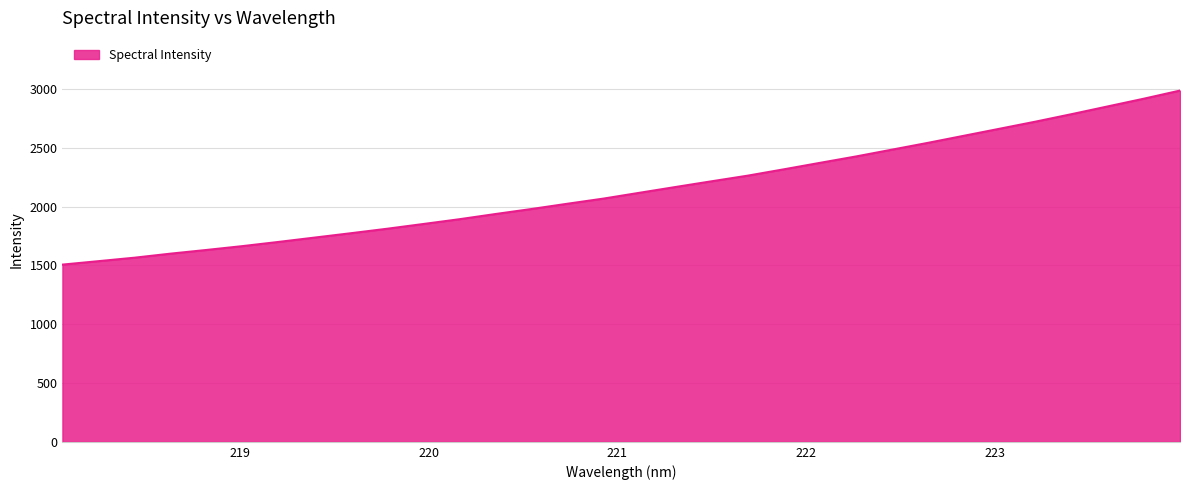

Does the chart have visible grid lines?

Yes